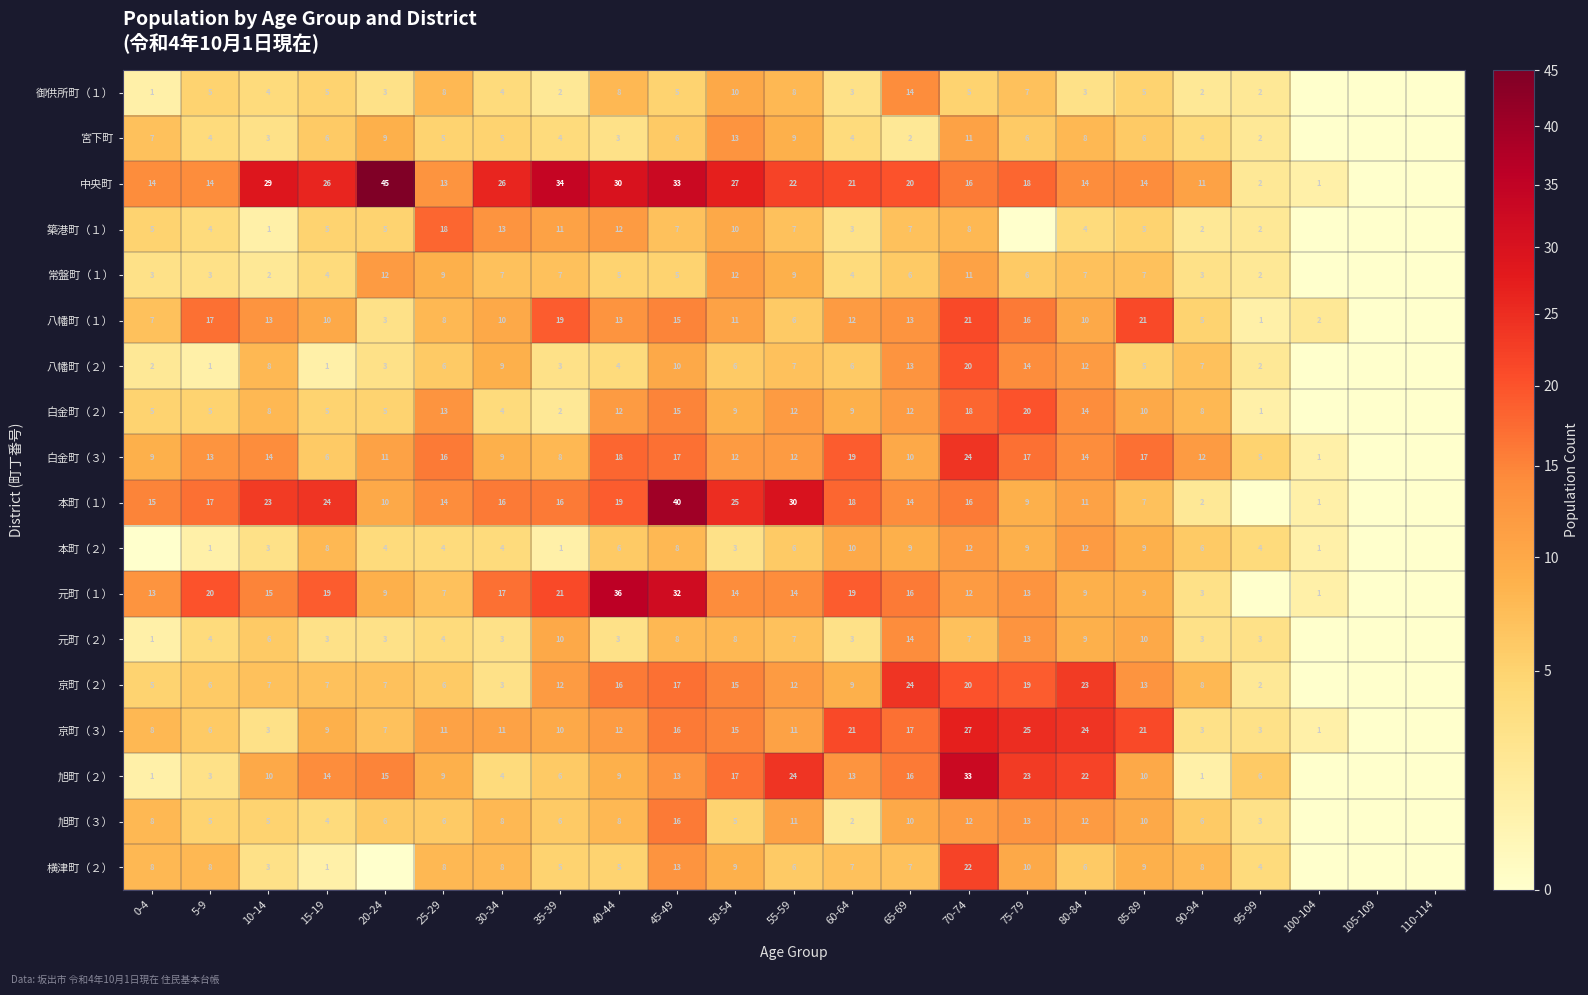

Is it true that 白金町（２） equals 2 at 95-99?

False